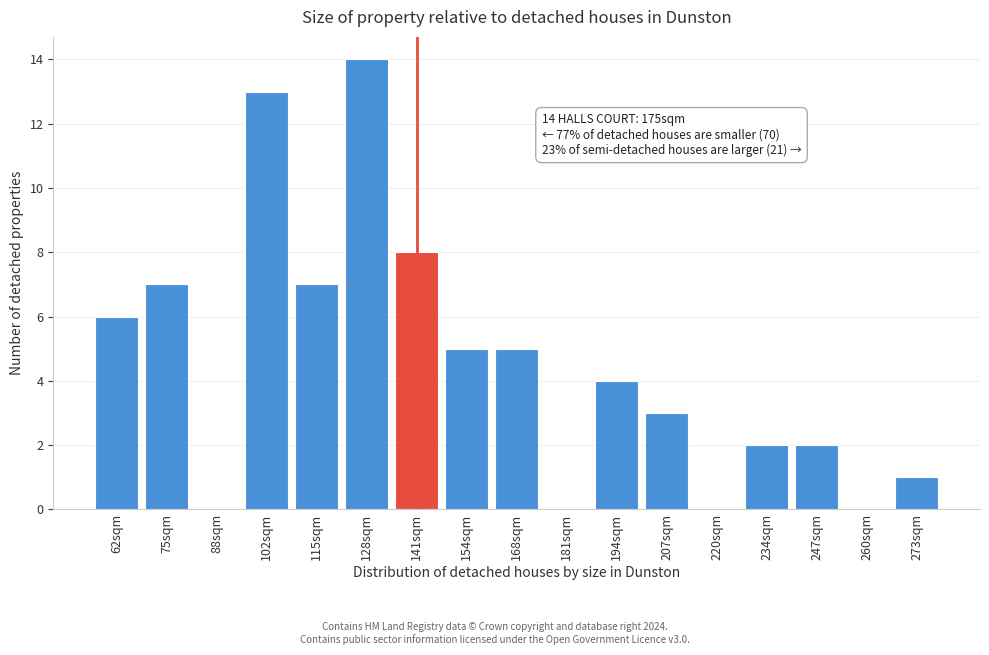

Reading right to left, extract all data points from this chart.

273sqm=1	260sqm=0	247sqm=2	234sqm=2	220sqm=0	207sqm=3	194sqm=4	181sqm=0	168sqm=5	154sqm=5	141sqm=8	128sqm=14	115sqm=7	102sqm=13	88sqm=0	75sqm=7	62sqm=6